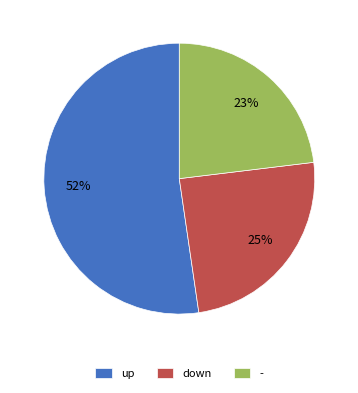

Combined, do up and down account for over 50%?

Yes